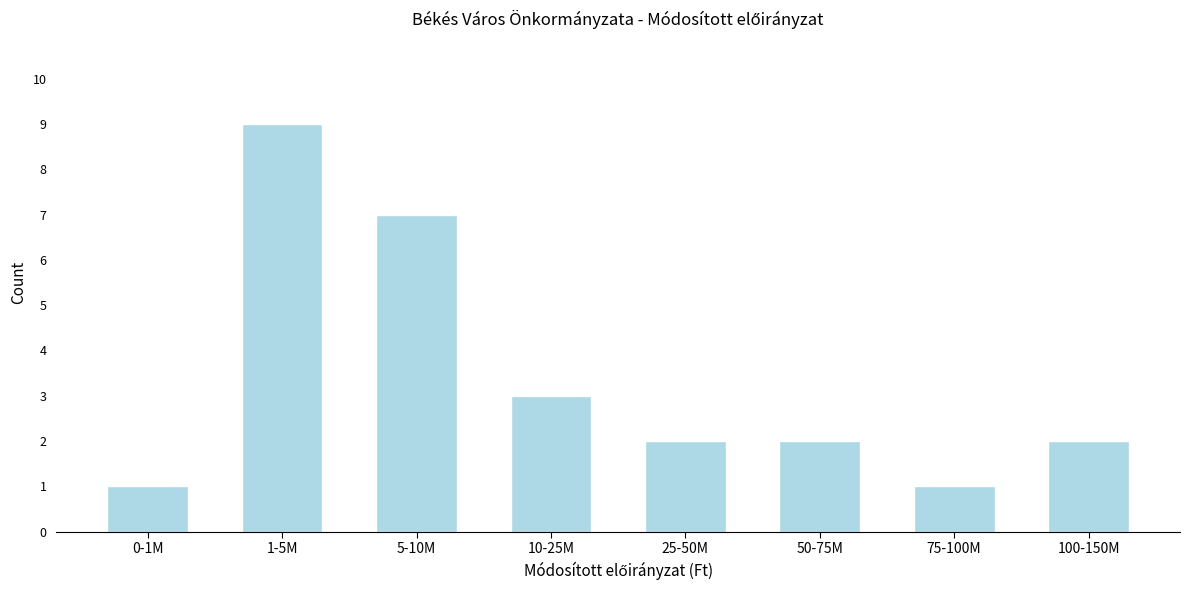

Reading left to right, extract all data points from this chart.

0-1M=1	1-5M=9	5-10M=7	10-25M=3	25-50M=2	50-75M=2	75-100M=1	100-150M=2